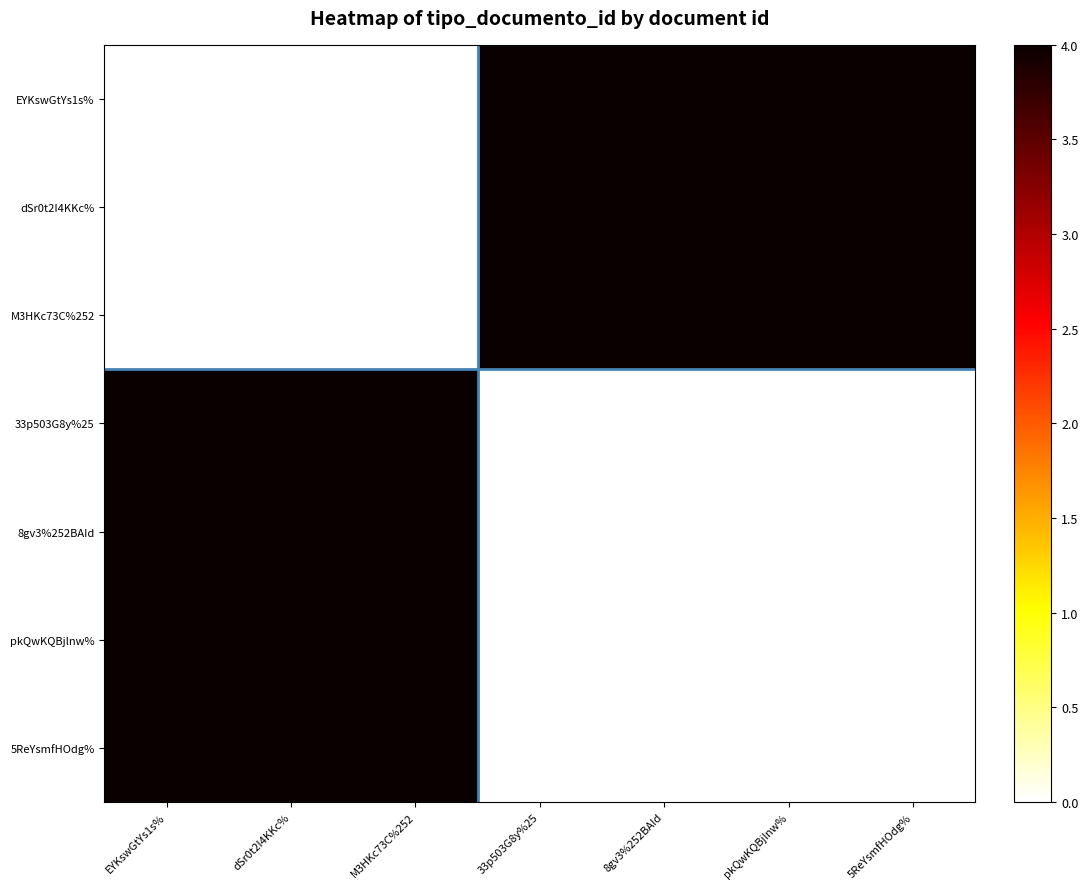

Rank the series by their maximum value, from lowest to highest.

EYKswGtYs1s%, dSr0t2I4KKc%, M3HKc73C%252, 33p503G8y%25, 8gv3%252BAId, pkQwKQBjlnw%, 5ReYsmfHOdg%